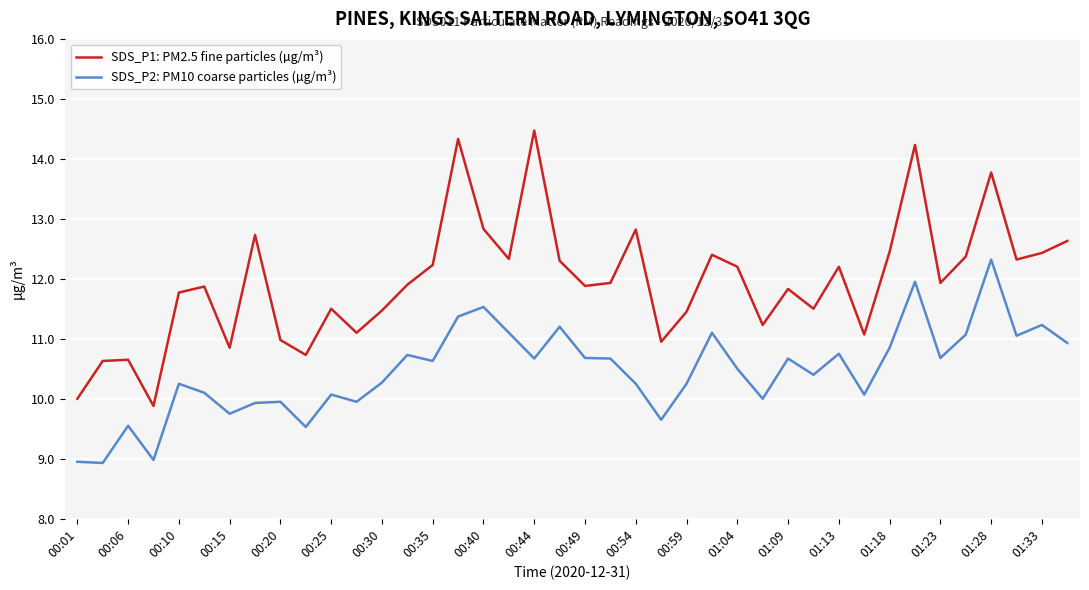

Rank the series by their average value, from lowest to highest.

SDS_P2: PM10 coarse particles (µg/m³), SDS_P1: PM2.5 fine particles (µg/m³)